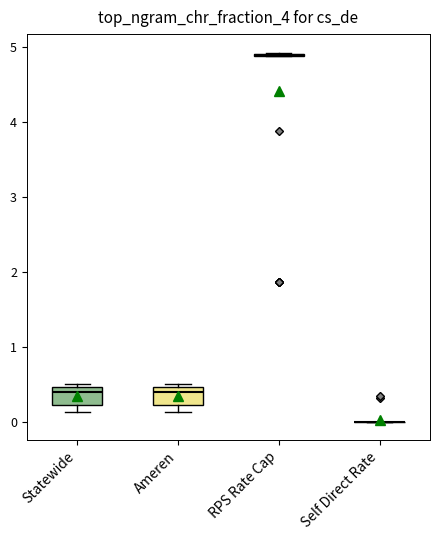

Reading left to right, transcribe this box plot: for each box, give where its median line is, the range the box spans, and where its two whiskers end, as read against the y-axis. The values are not printed on the chart, so give them approximately, as read against the axis.

Statewide: median 0.4, box 0.2 to 0.5, whiskers 0.1 to 0.5 (just above the box's upper edge)
Ameren: median 0.4, box 0.2 to 0.5, whiskers 0.1 to 0.5 (just above the box's upper edge)
RPS Rate Cap: box collapsed to a line at 4.9, whiskers 4.9 to 4.9
Self Direct Rate: box collapsed to a line at 0.0, whiskers 0.0 to 0.0